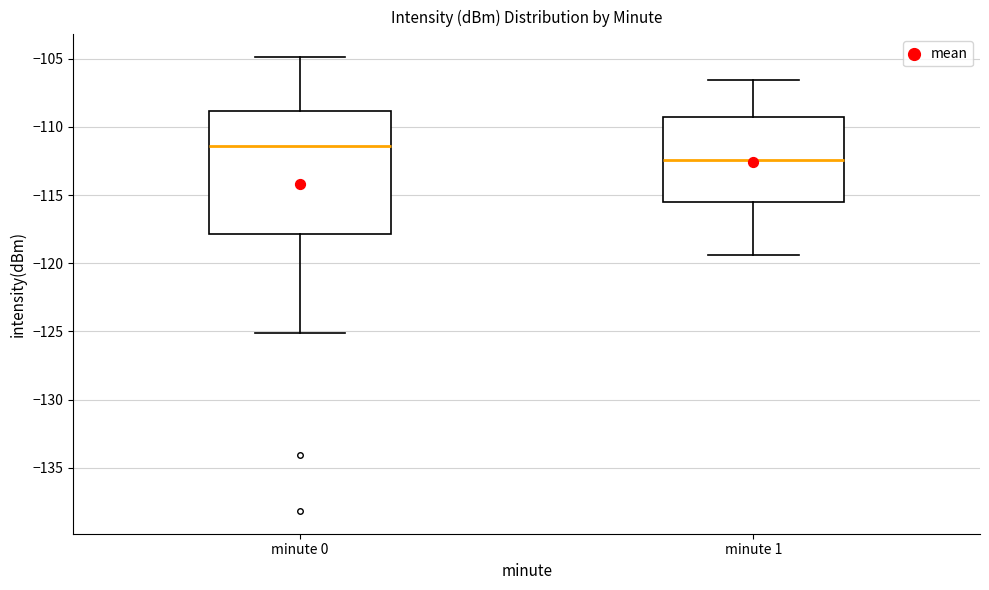

Comparing the boxes themselves (not the whiskers), which one is the tallest?

minute 0